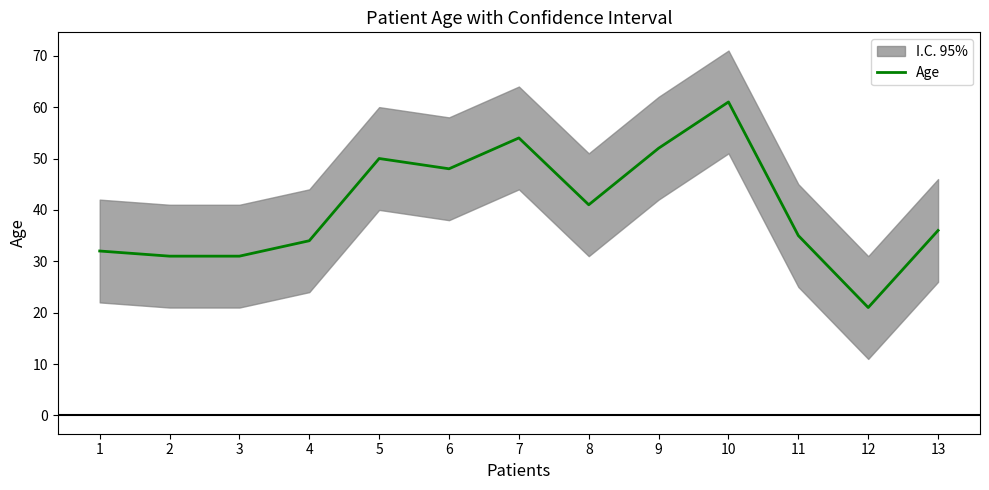

True or false: the data shows 52 at 4.

False